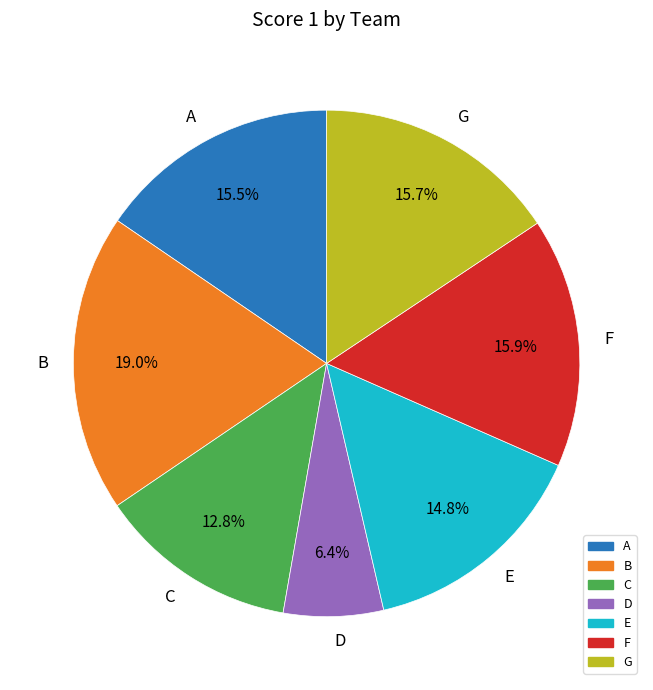

What percentage is the D slice, to the nearest percent?

6%